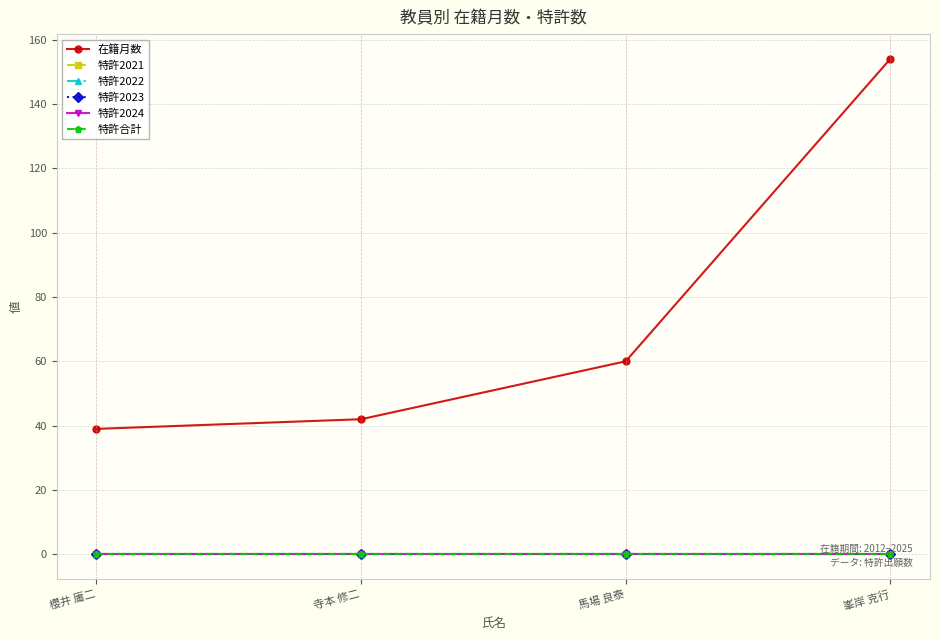

Is this an area chart (filled region under the line)?

No